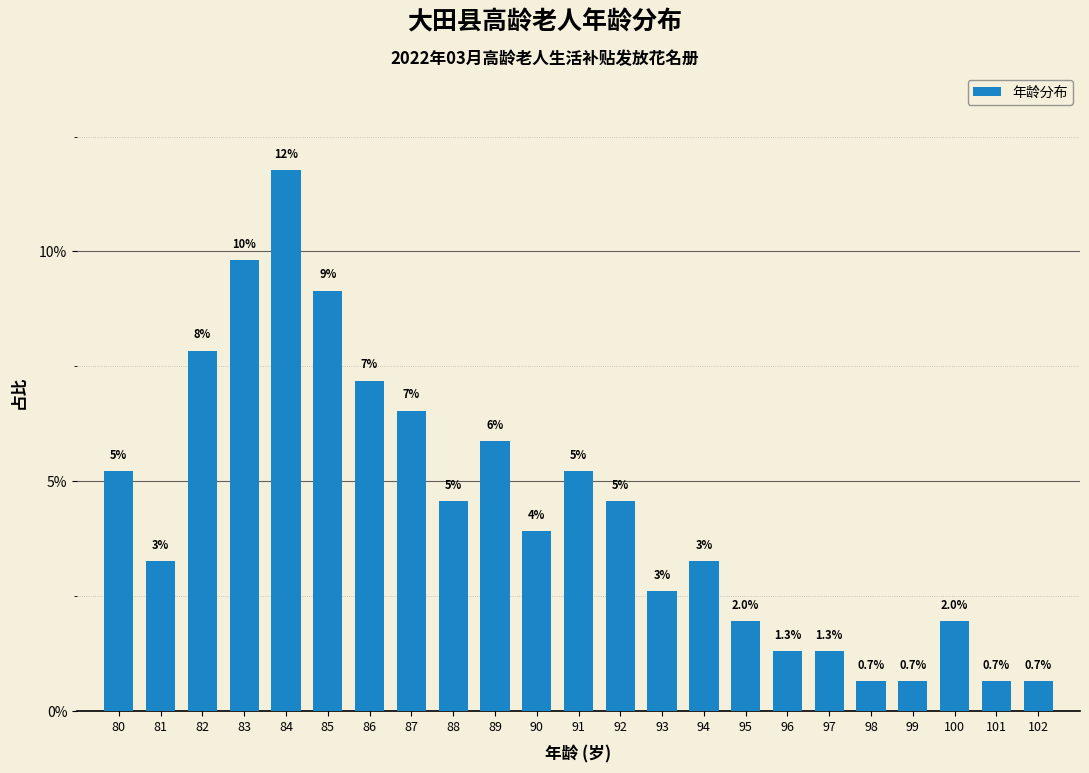

How many bars are there in total?

23